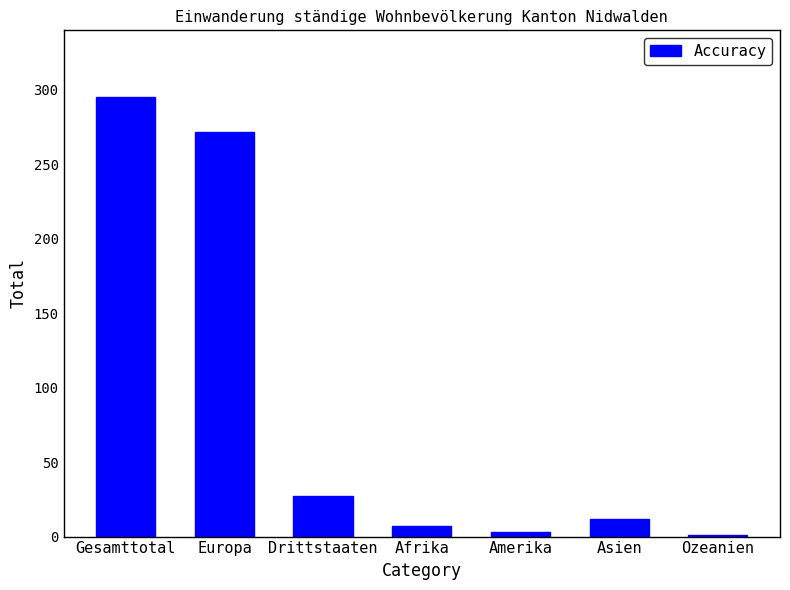

At which category does the chart reach its peak across all series?

Gesamttotal